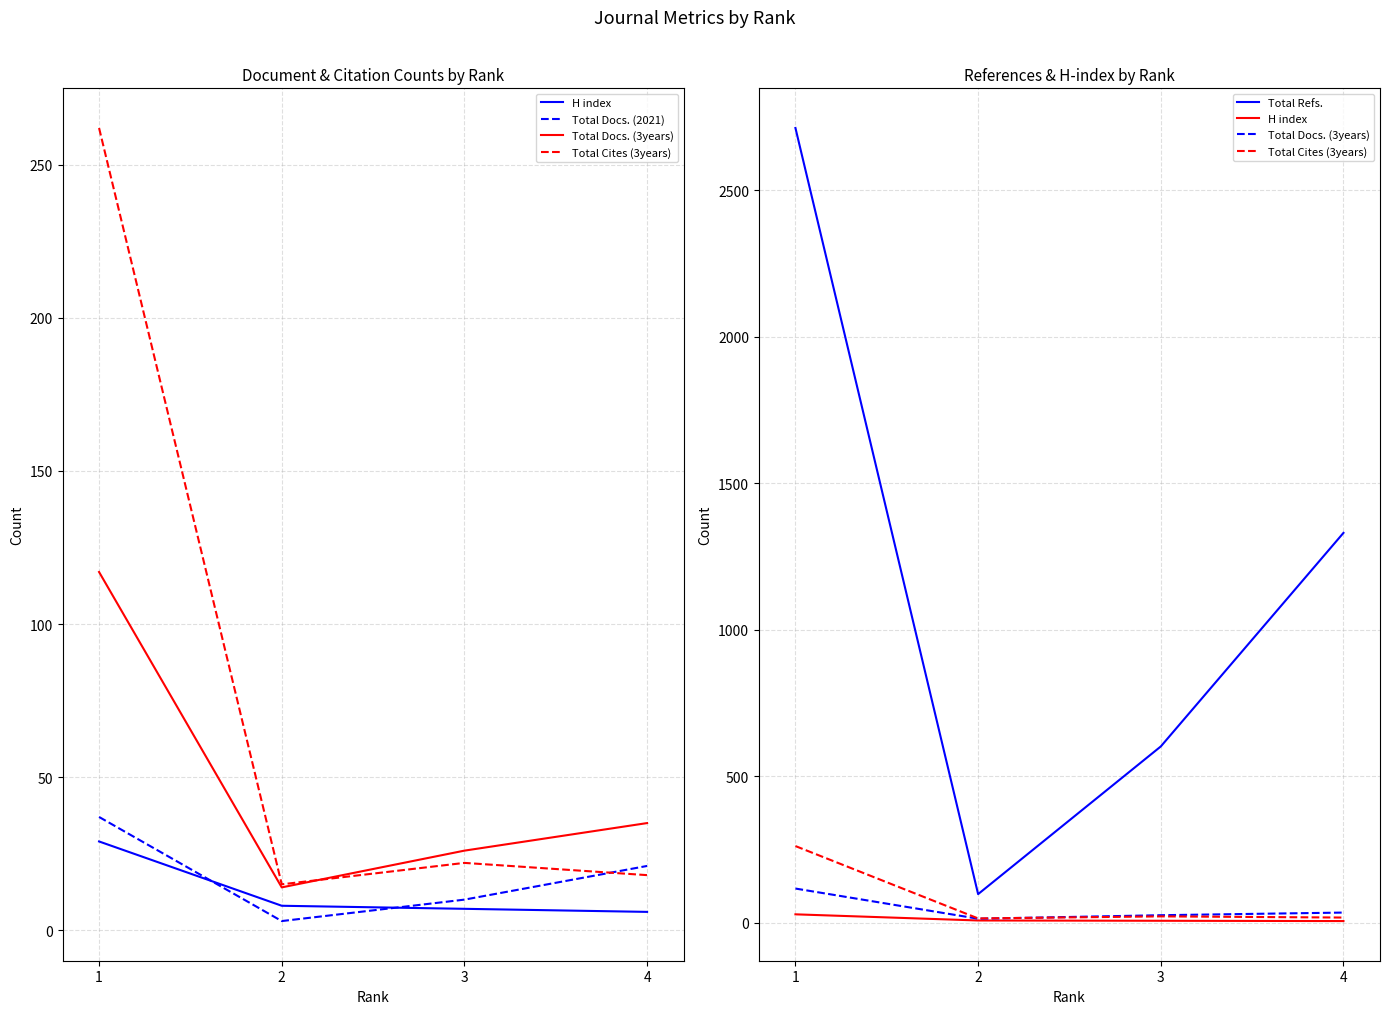

What is the value of the Total Docs. (2021) point at the 4th from the left?

21